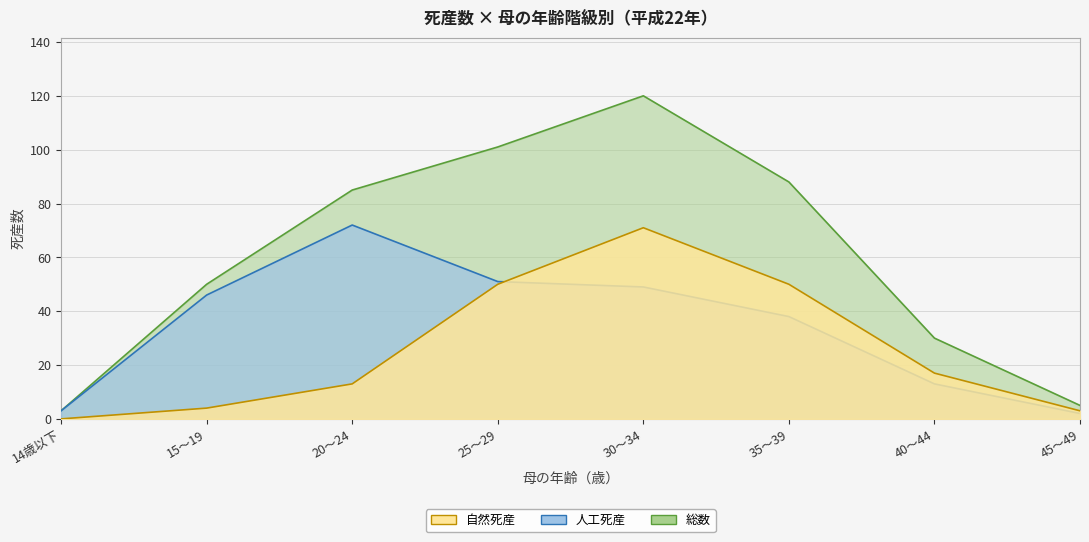

What is the spread (max minus min) of values at 40～44?

17